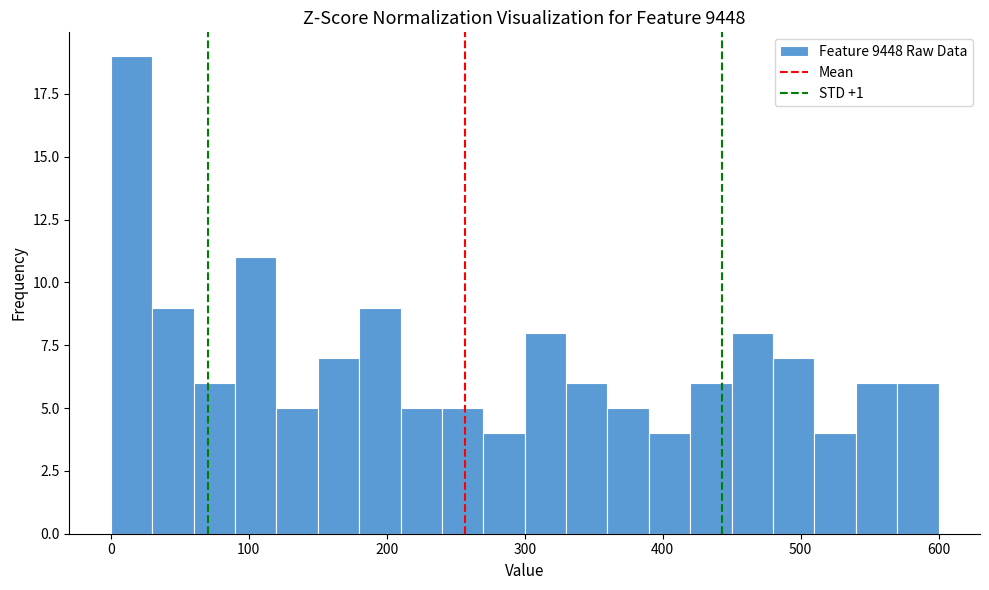

Read against the x-axis, roughly where is the centre of the tallest bar?

20